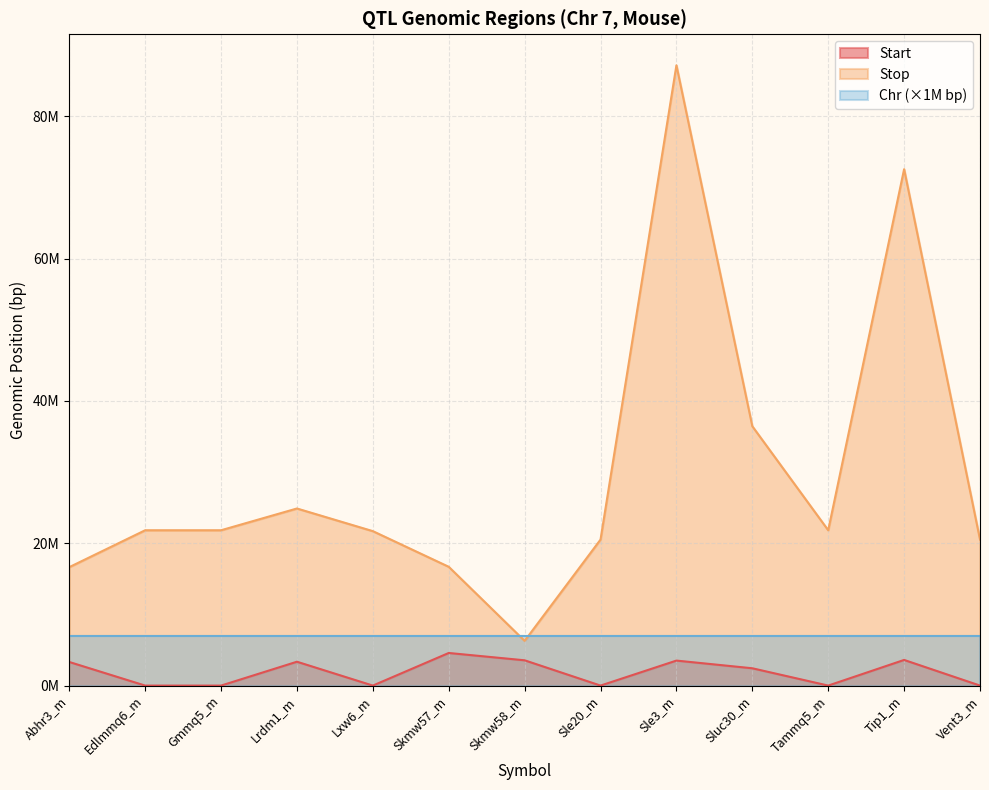

Is the value of Start at Tammq5_m greater than the value of Stop at Gmmq5_m?

No